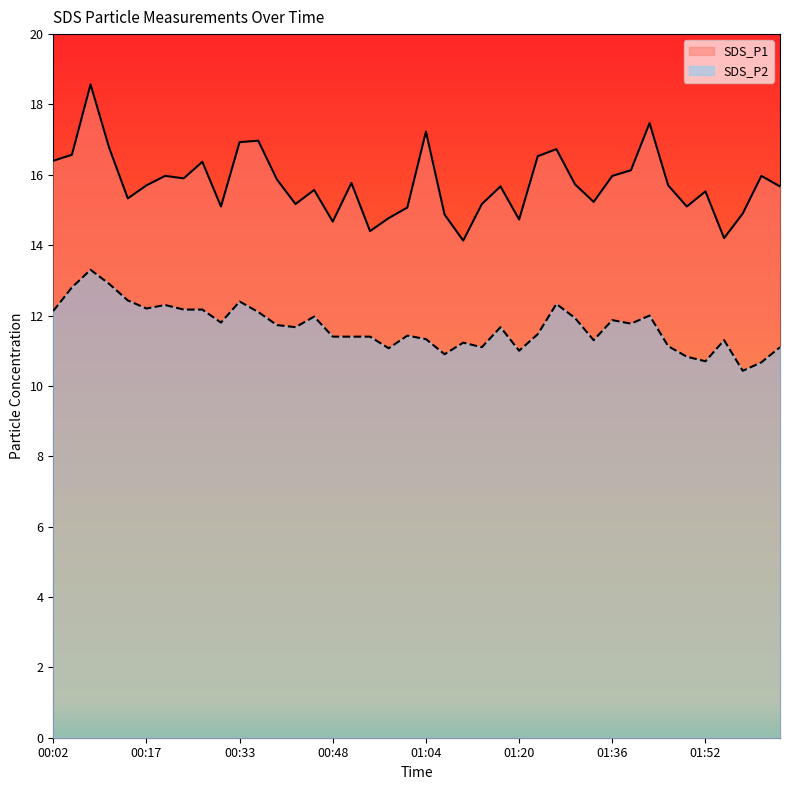

In SDS_P1, how many points are higher than both neighbors (excluding endpoints)?

12